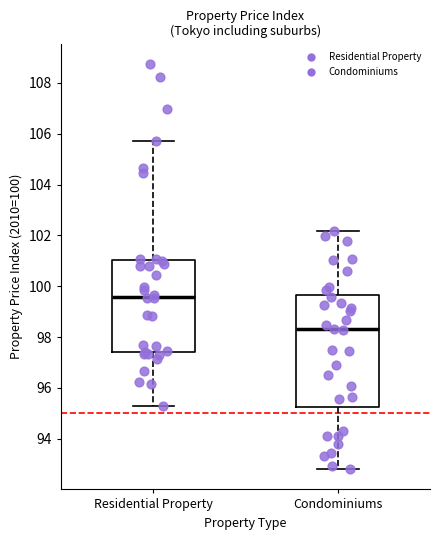

Reading left to right, transcribe this box plot: for each box, give where its median line is, the range the box spans, and where its two whiskers end, as read against the y-axis. The values are not printed on the chart, so give them approximately, as read against the axis.

Residential Property: median 99.6, box 97.4 to 101.0, whiskers 95.2 to 105.8
Condominiums: median 98.4, box 95.2 to 99.6, whiskers 92.8 to 102.2